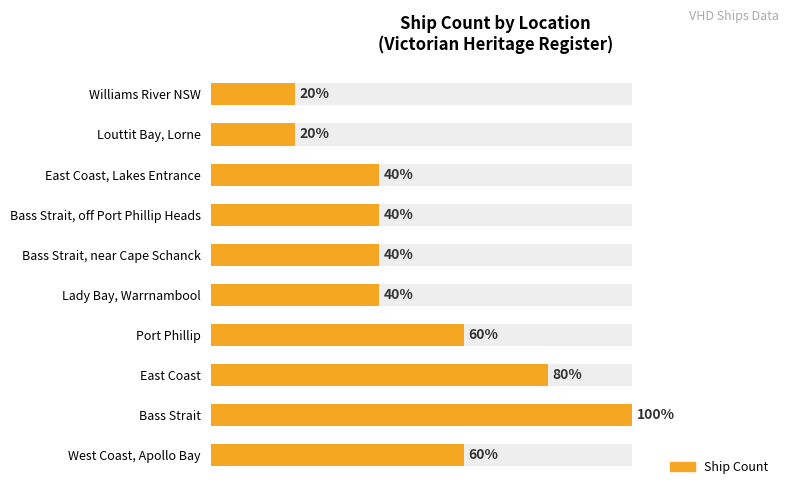

Are the bars horizontal?

Yes